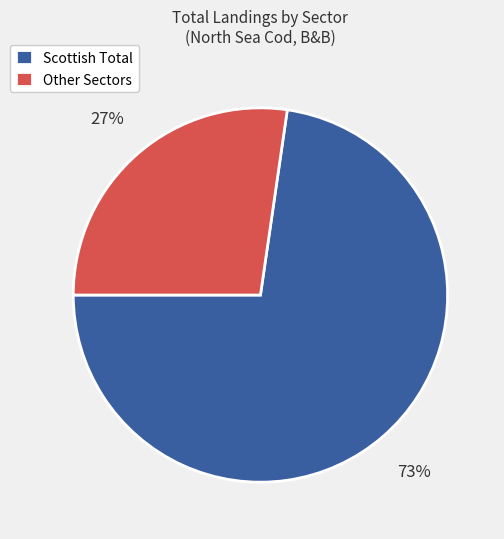

Does Scottish Total account for over 50% of the chart?

Yes